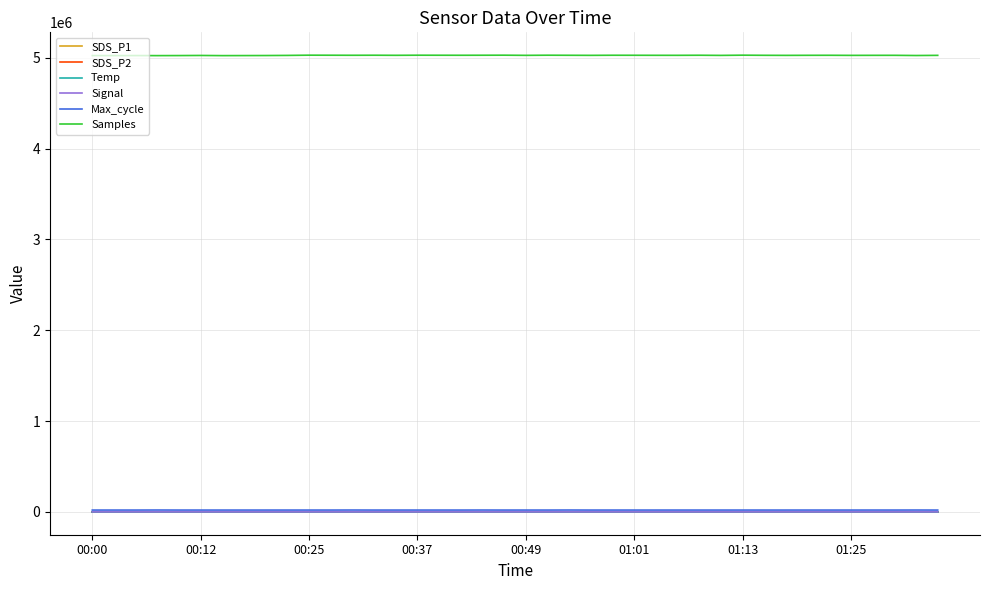

Which series has the largest range (max minus min)?

Samples